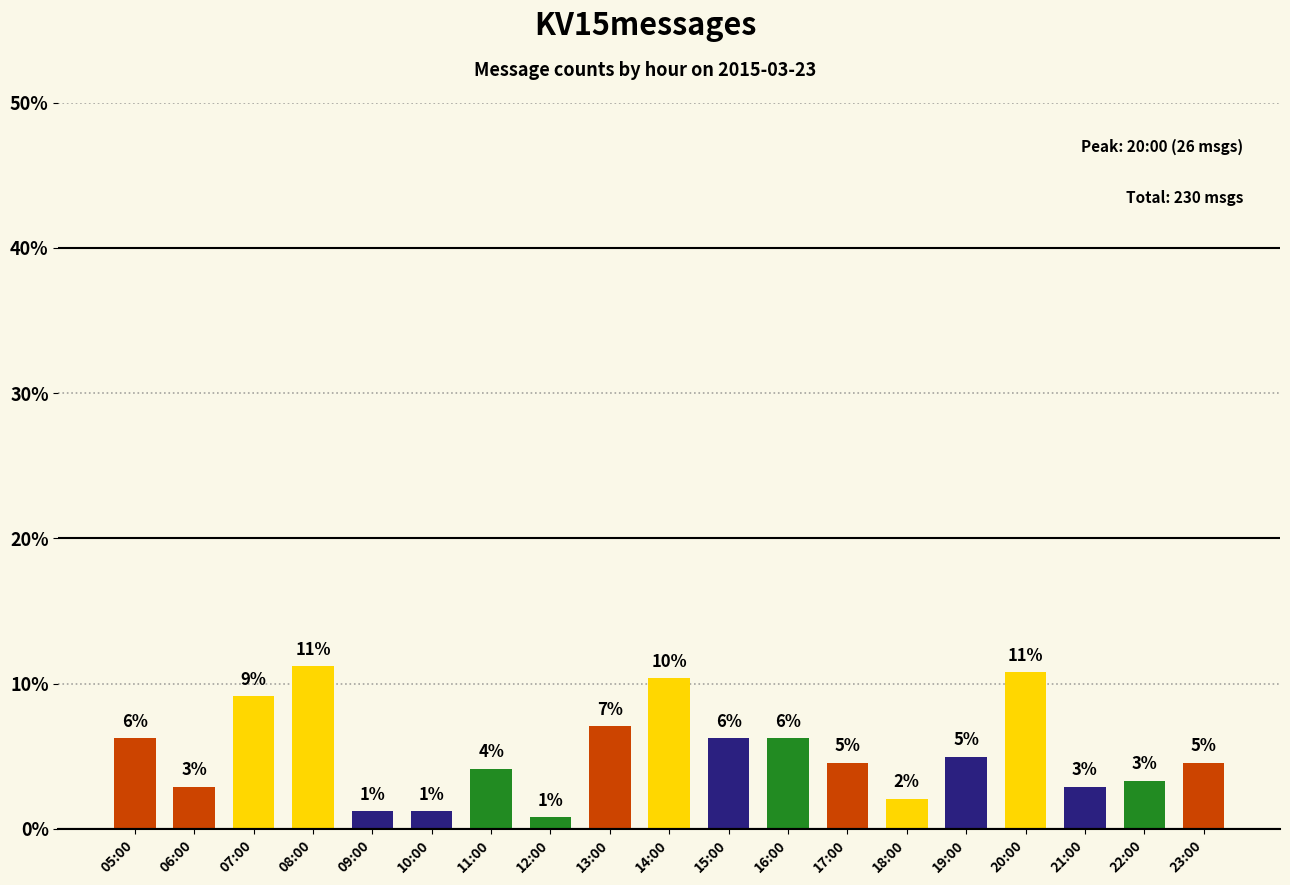

Reading left to right, what are all the values shown in this chart?

6.2	2.9	9.1	11.2	1.2	1.2	4.1	0.8	7.1	10.4	6.2	6.2	4.6	2.1	5.0	10.8	2.9	3.3	4.6